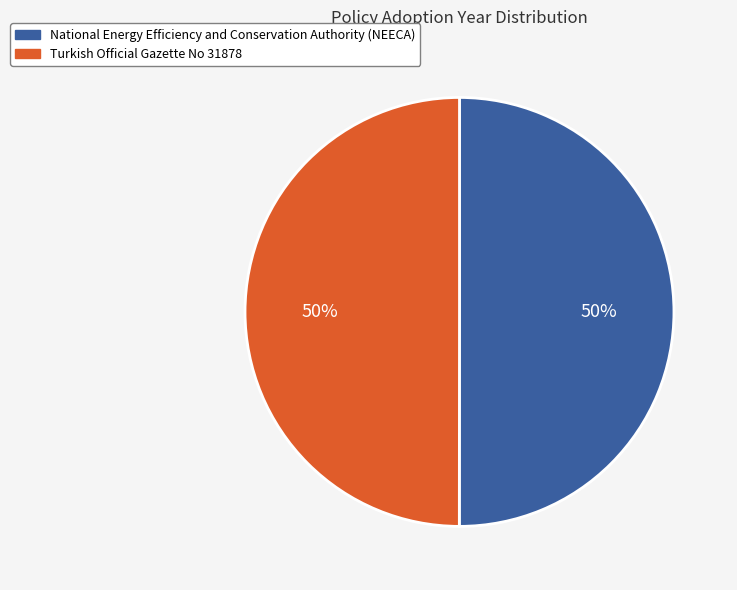

True or false: National Energy Efficiency and Conservation Authority (NEECA) accounts for 56% of the total.

False